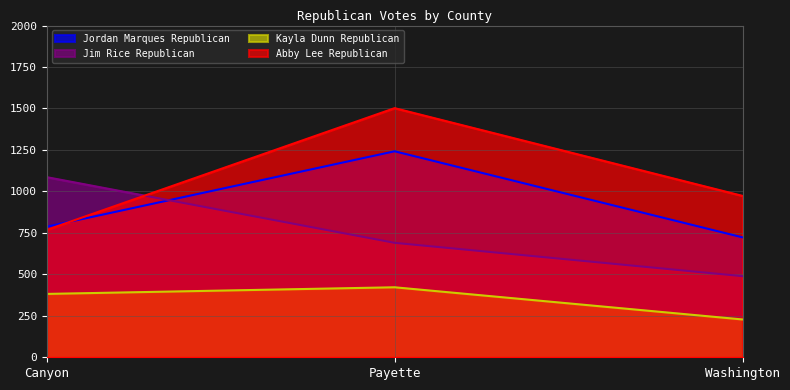

Reading left to right, transcribe all the data shown in this chart.

Jordan Marques Republican: Canyon=787	Payette=1242	Washington=723
Jim Rice Republican: Canyon=1086	Payette=690	Washington=489
Kayla Dunn Republican: Canyon=382	Payette=422	Washington=228
Abby Lee Republican: Canyon=768	Payette=1502	Washington=973